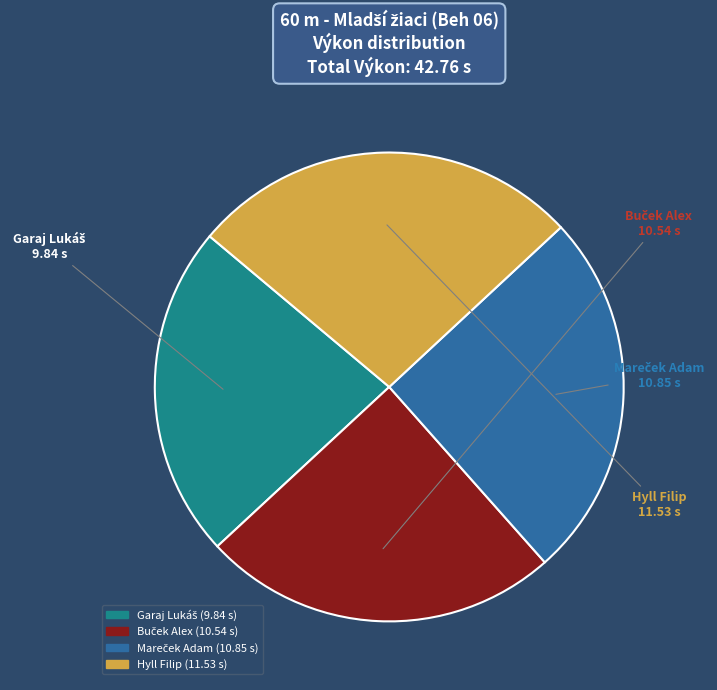

What is the largest slice in the pie chart?

Hyll Filip